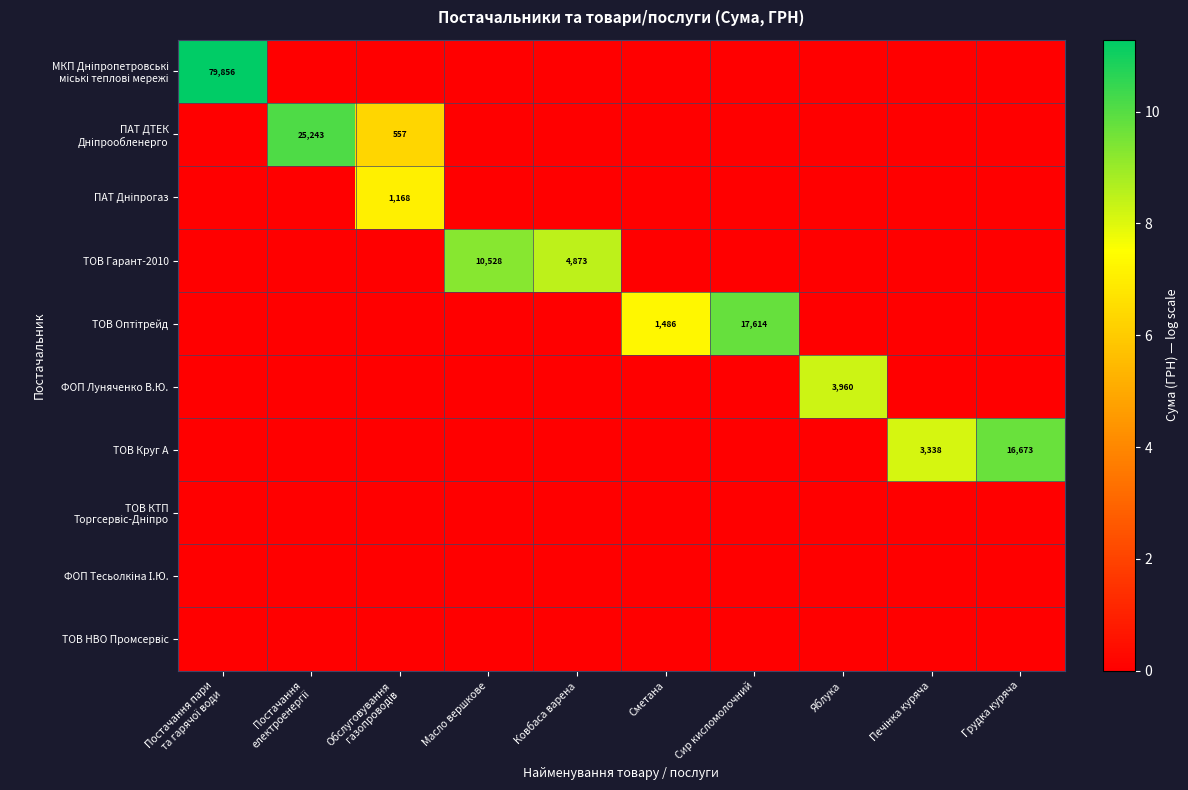

What is the difference between the highest and lowest values at Яблука?

8.3